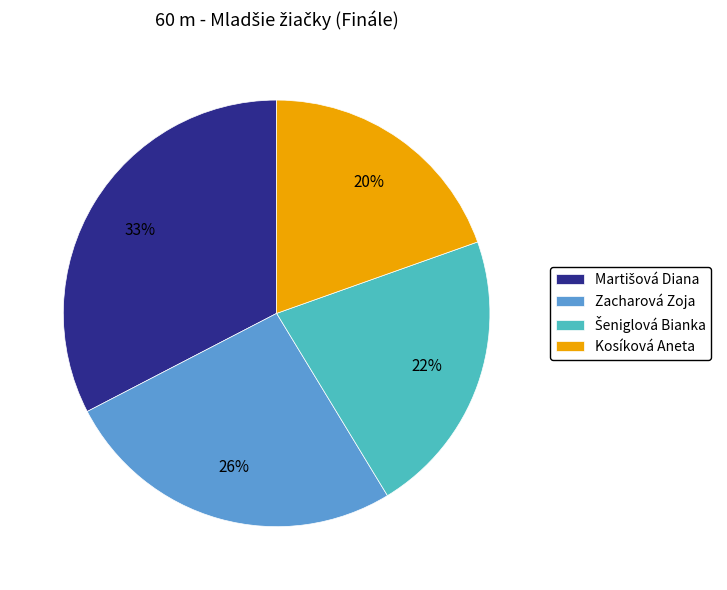

Is there any slice that represents more than half of the pie?

No